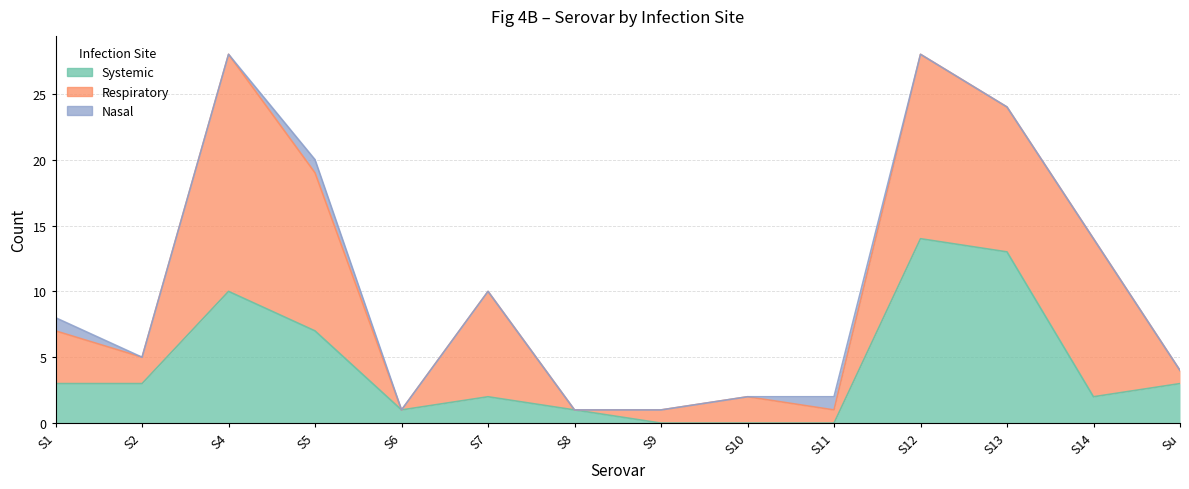

How many lines are shown in the chart?

3